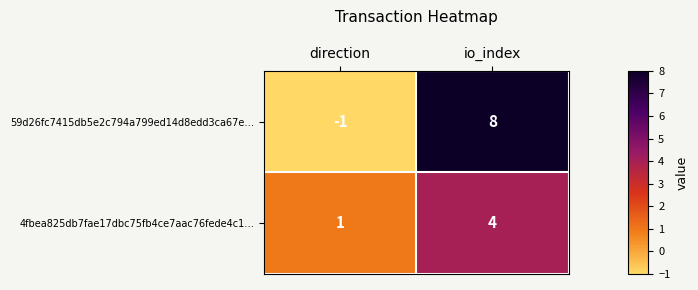

The value of 4fbea825db7fae17dbc75fb4ce7aac76fede4c1… at io_index is 5. True or false?

False